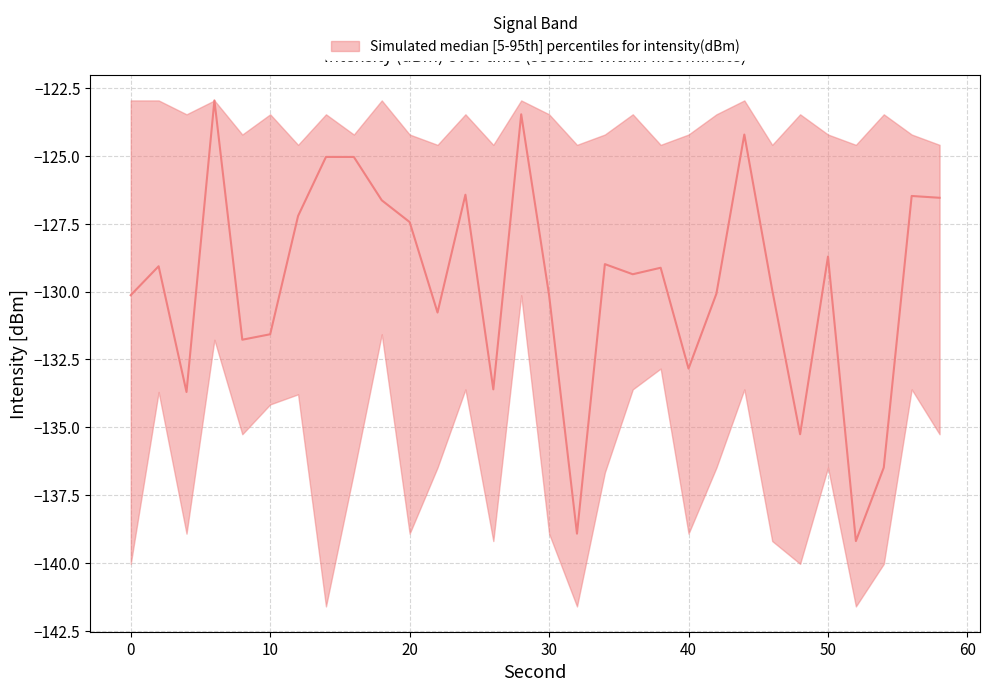

How many lines are shown in the chart?

3